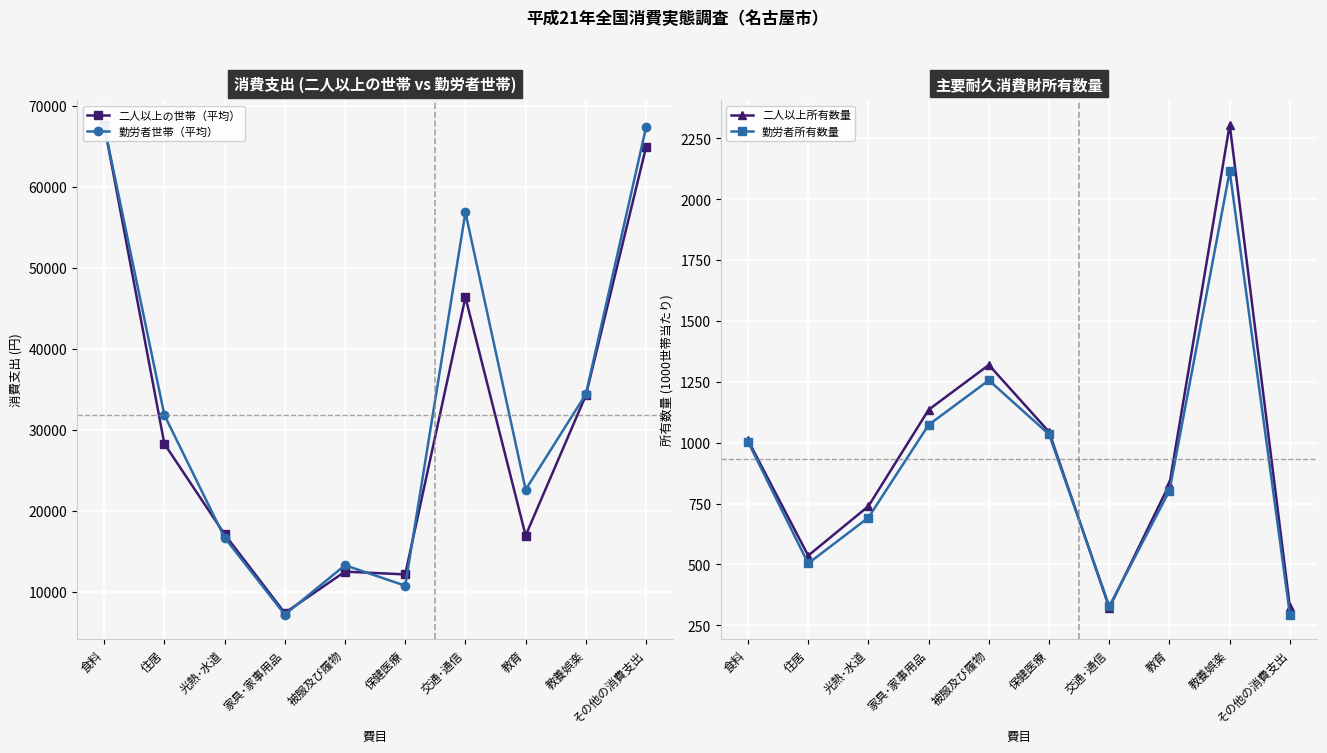

What is the maximum value for 勤労者所有数量?

2114